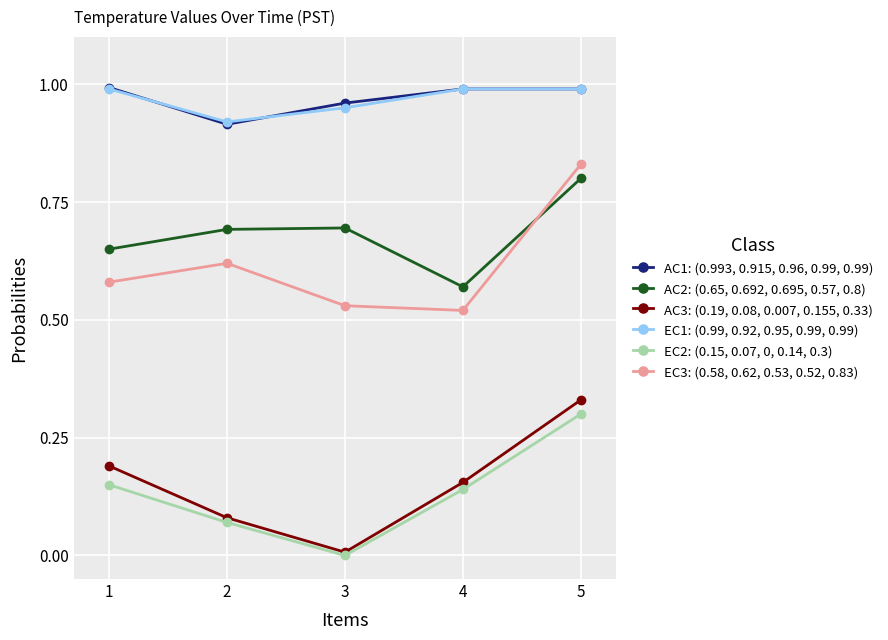

Which label corresponds to the smallest value in the chart?

3